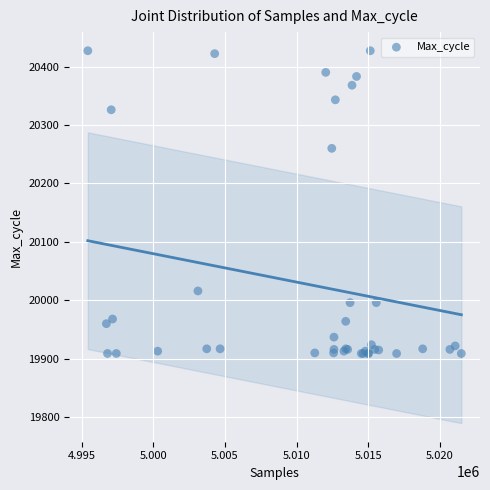

What Y value in the scatter plot is closest to 20168?

20260